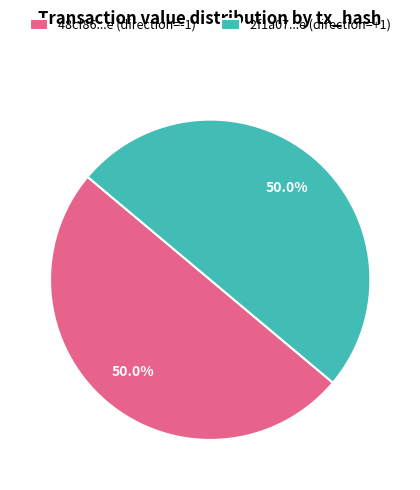

Is the sum of 2f1a07...e (direction=+1) and 48cf86...e (direction=-1) greater than half?

Yes